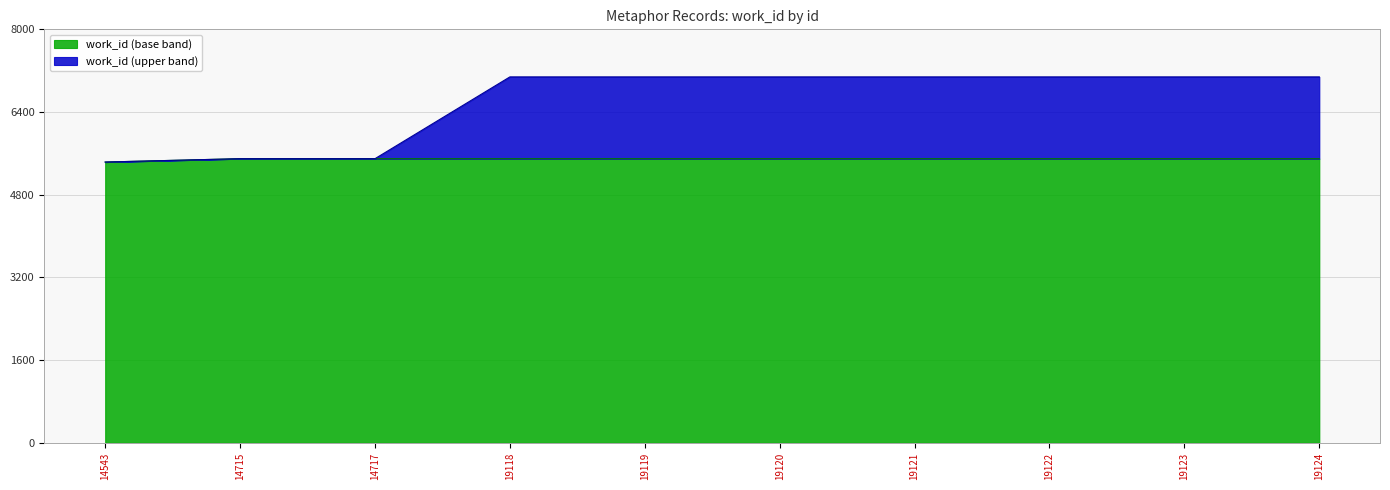

What is the minimum value shown in the chart?

5433